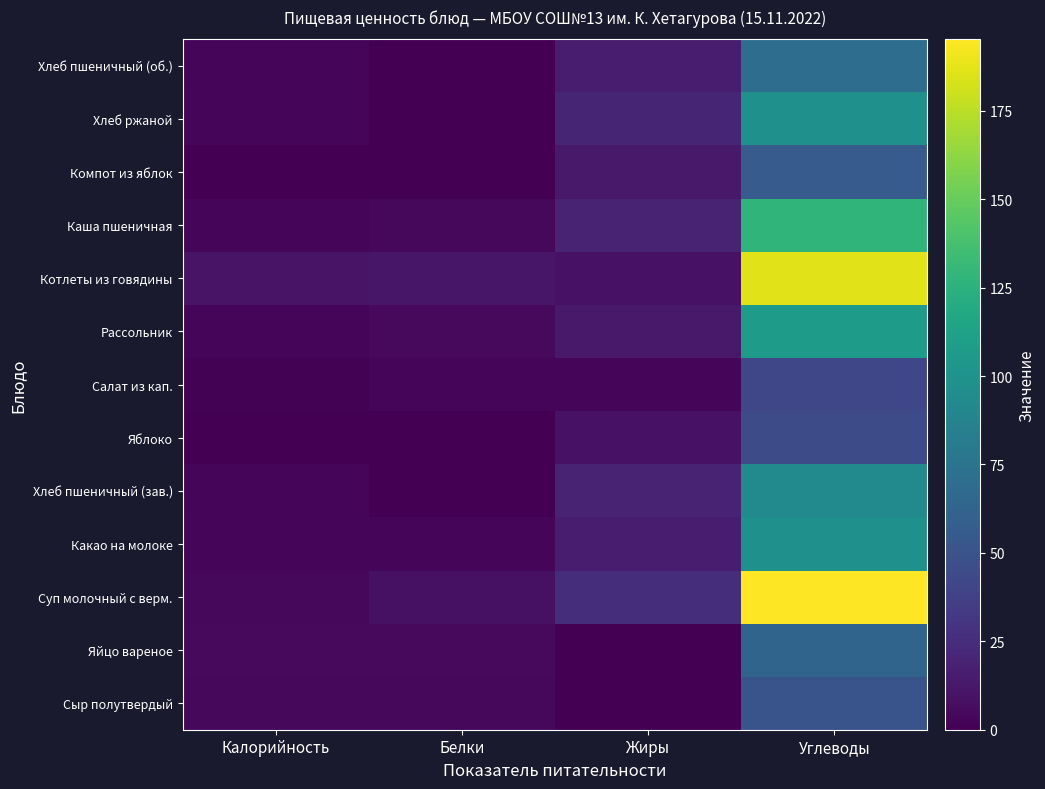

What is the spread (max minus min) of values at Углеводы?

153.6